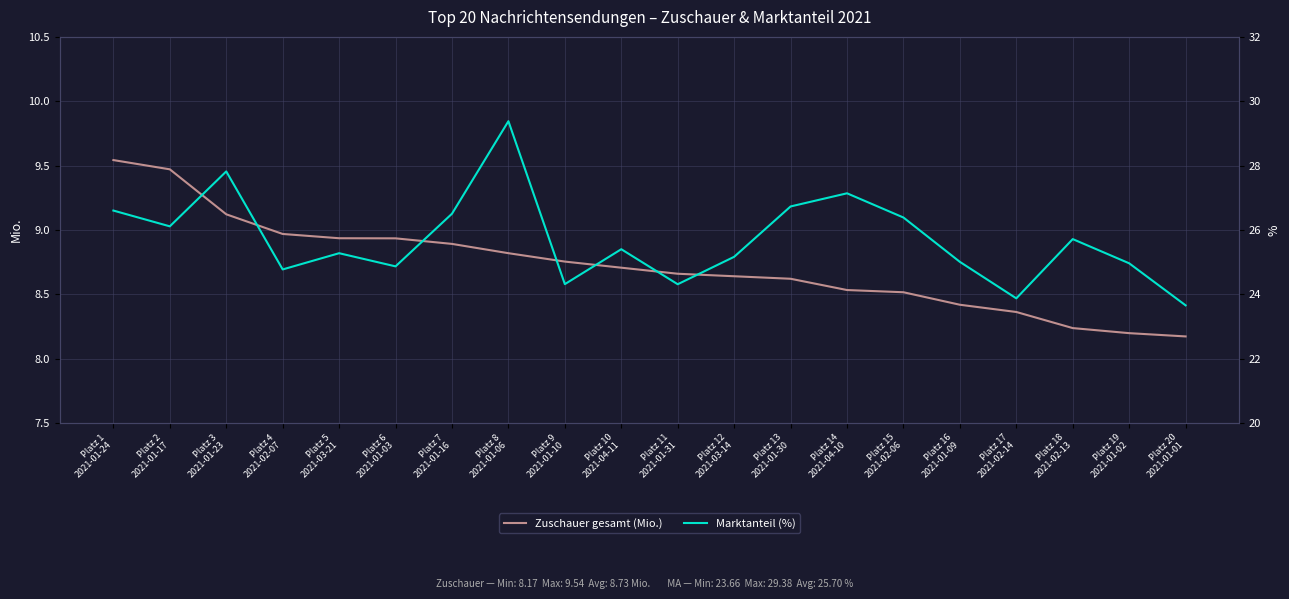

True or false: Zuschauer gesamt (Mio.) and Marktanteil (%) intersect in this chart.

False